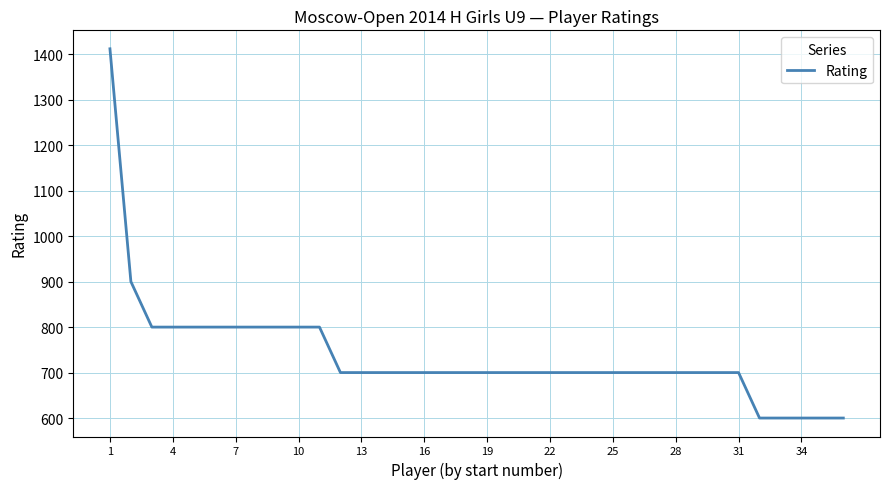

What is the difference between the second highest and second lowest values?

300